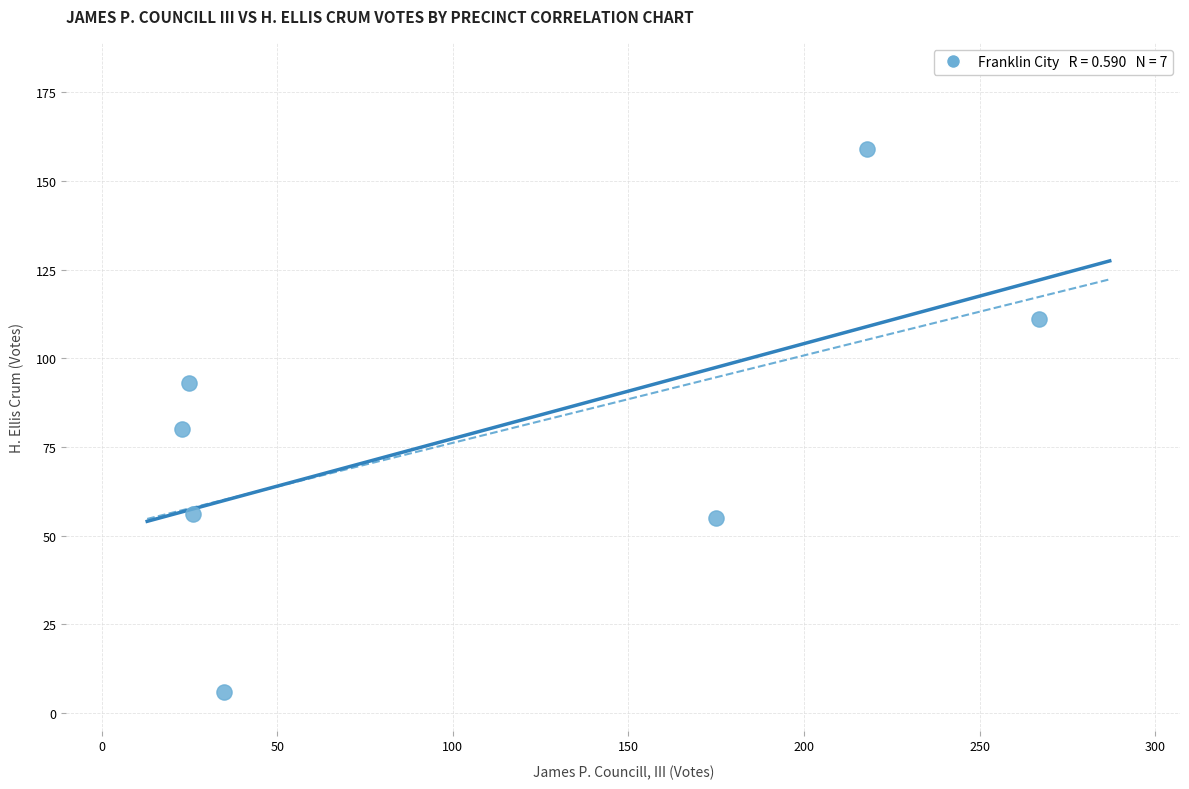

What Y value in the scatter plot is closest to 82?

80